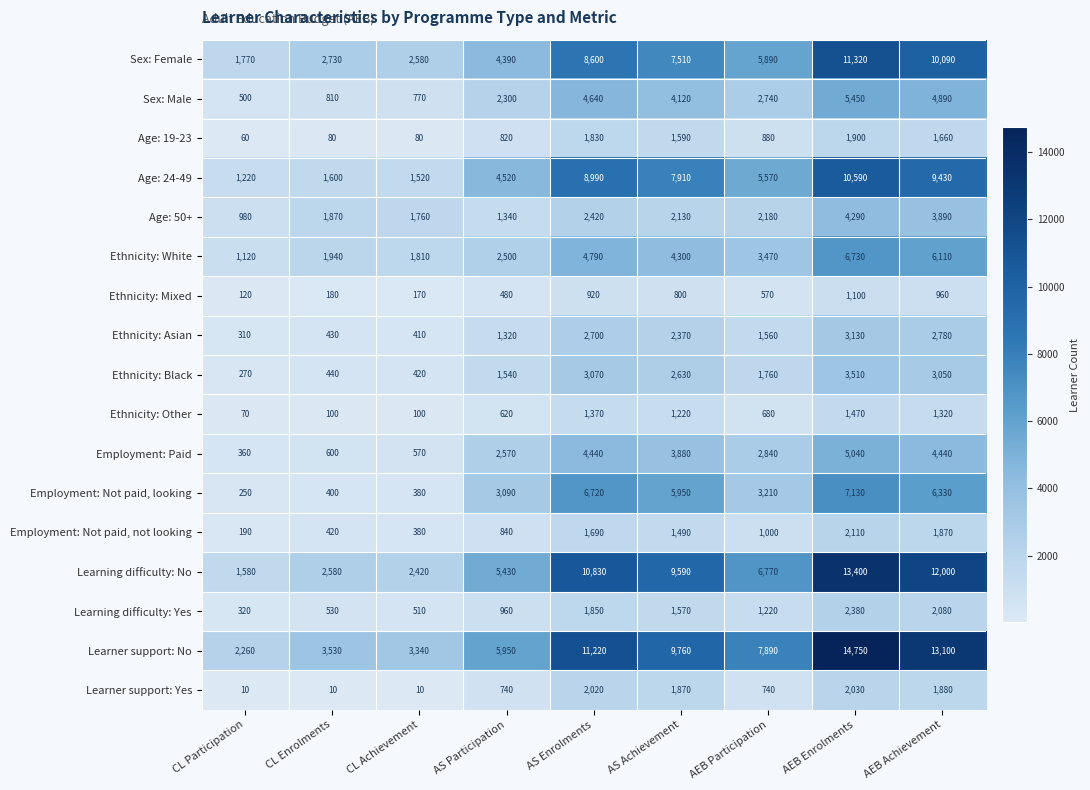

What is the sum of the Learner support: Yes values at AS Participation and CL Participation?

750